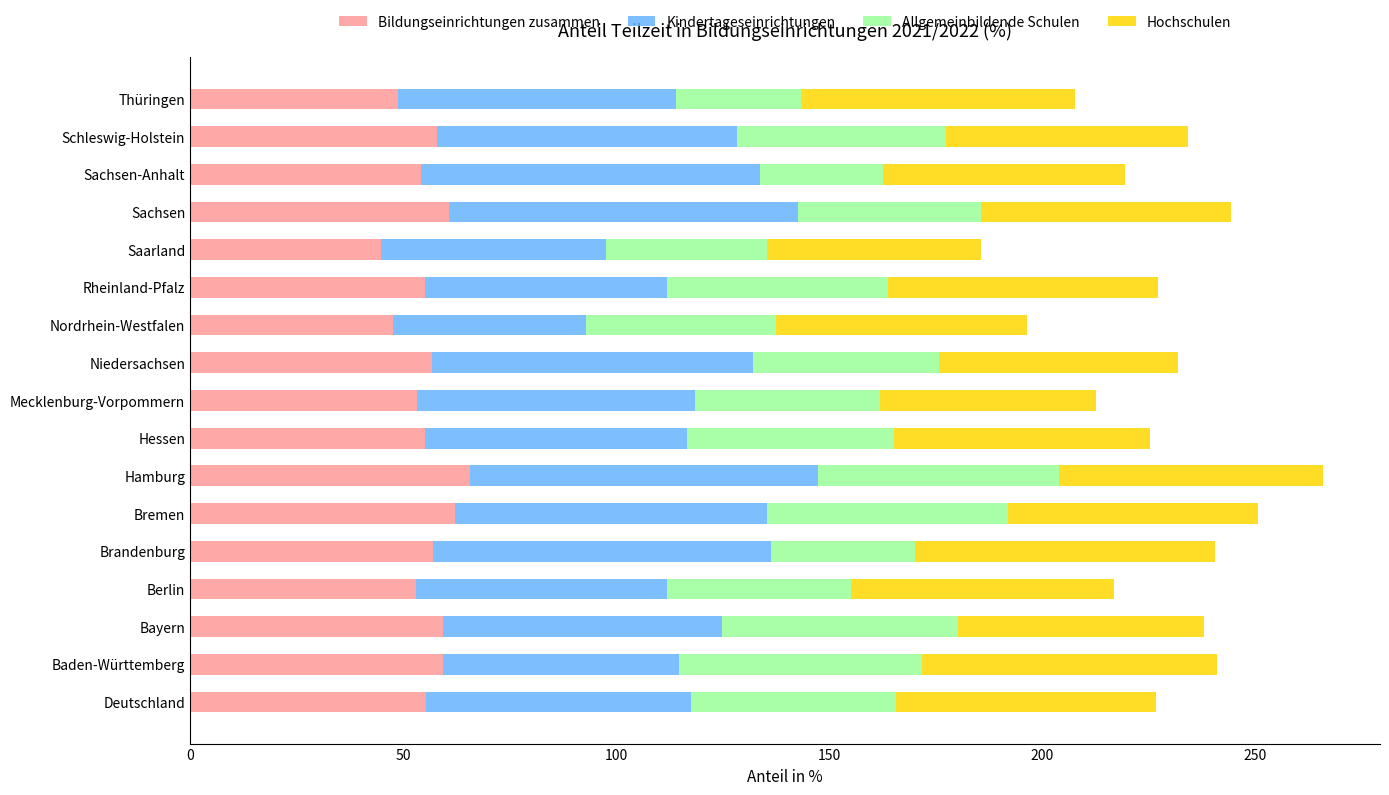

True or false: Bildungseinrichtungen zusammen has a value of 47.5 at Nordrhein-Westfalen.

True